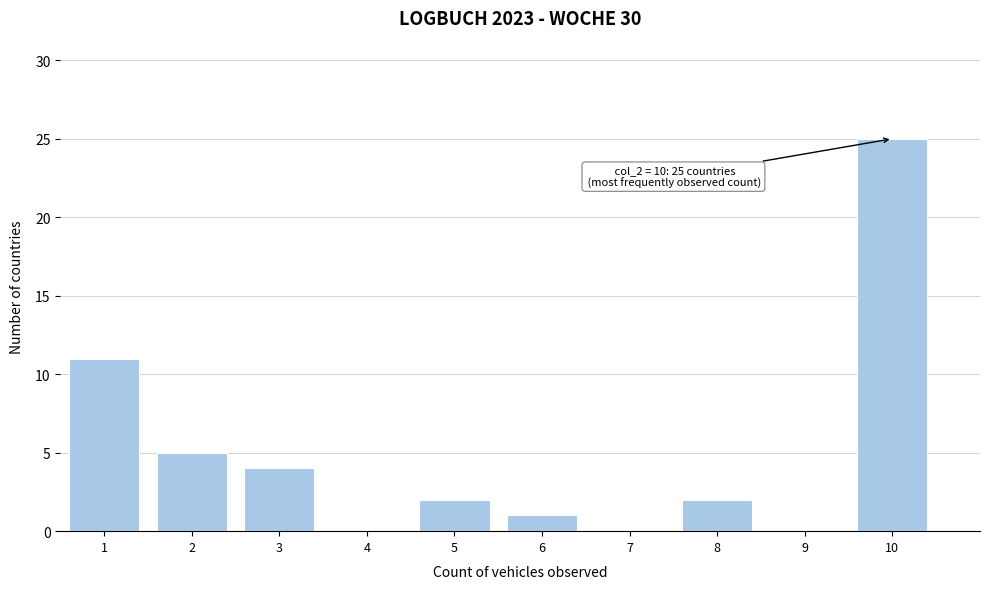

Which range on the x-axis has the tallest bar?

9.5 to 10.5